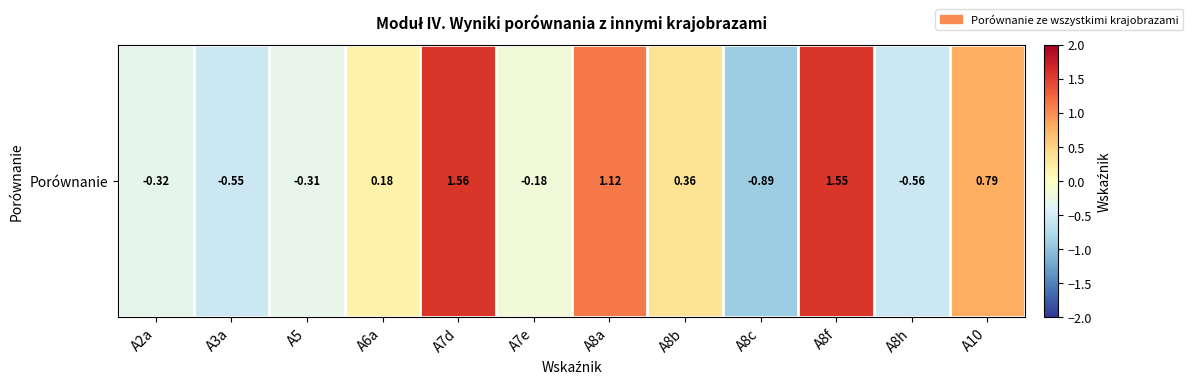

How many negative values are there?

6